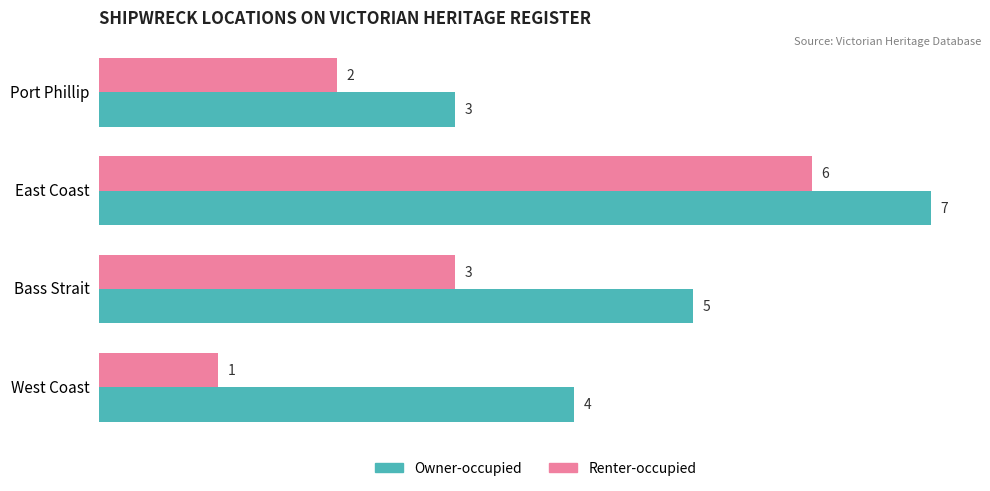

List the labels in order of Owner-occupied value, largest first.

East Coast, Bass Strait, West Coast, Port Phillip